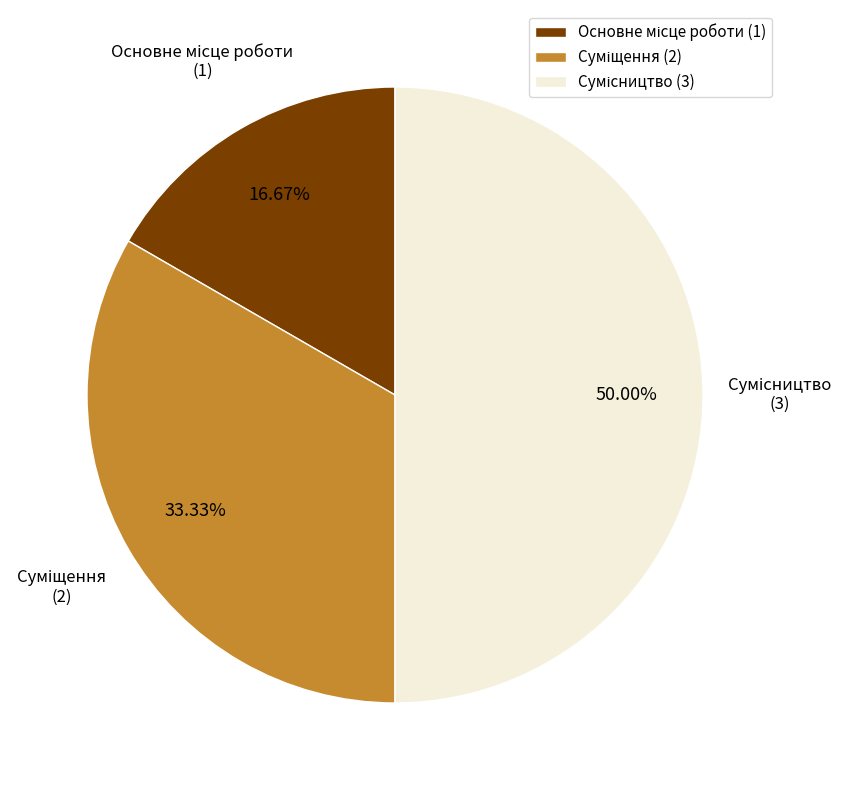

Which has a higher value, Основне місце роботи or Суміщення?

Суміщення